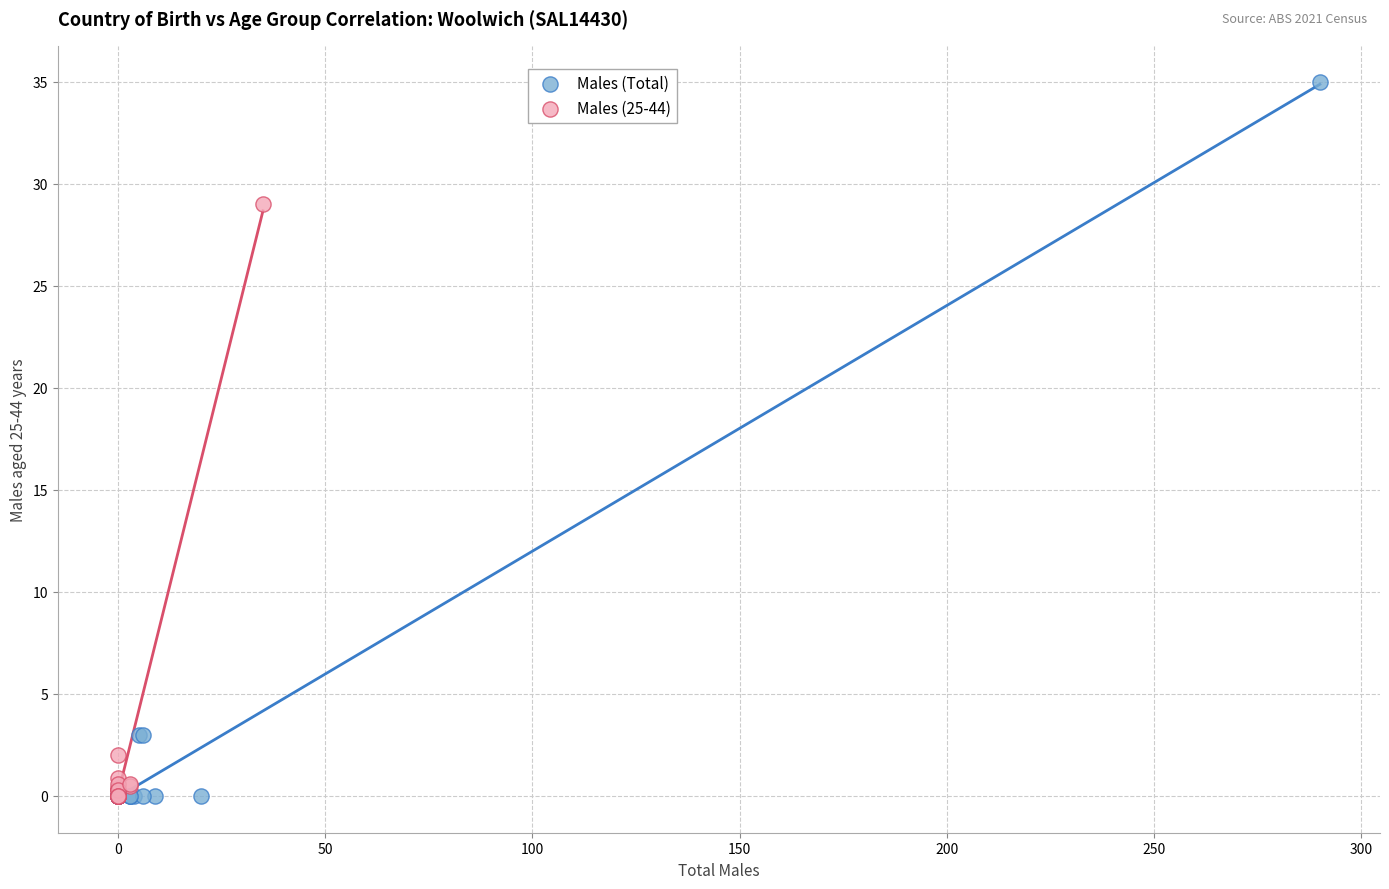

Which series has the largest Y range (max minus min)?

Males (Total)